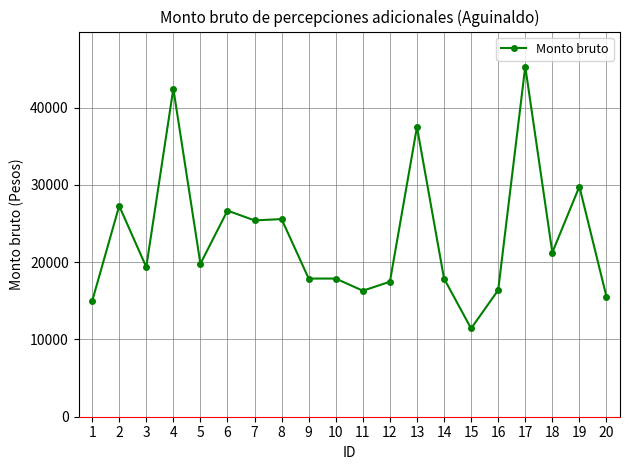

What is the change in value from 8 to 16?

-9190.5